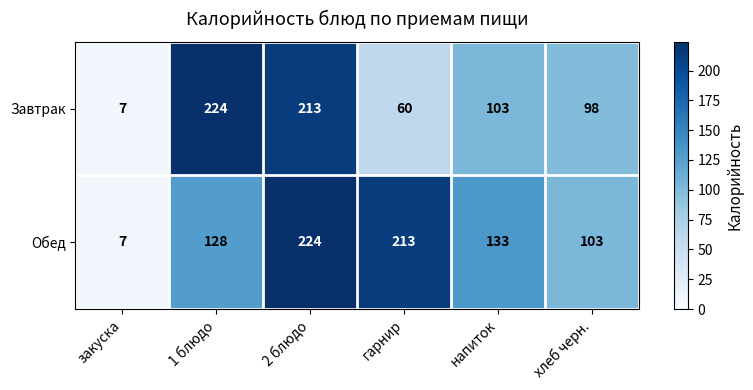

What is the difference between the maximum and minimum values in the Завтрак series?

217